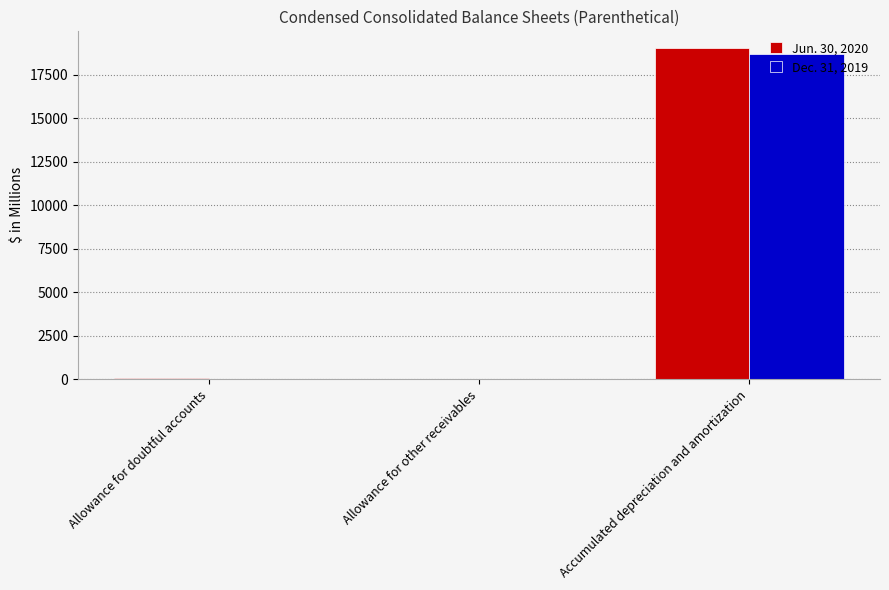

At which category does the chart reach its peak across all series?

Accumulated depreciation and amortization